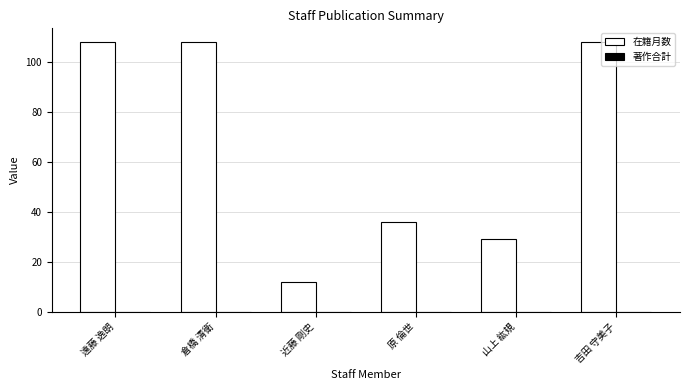

What position from the left is 吉田 守美子?

6